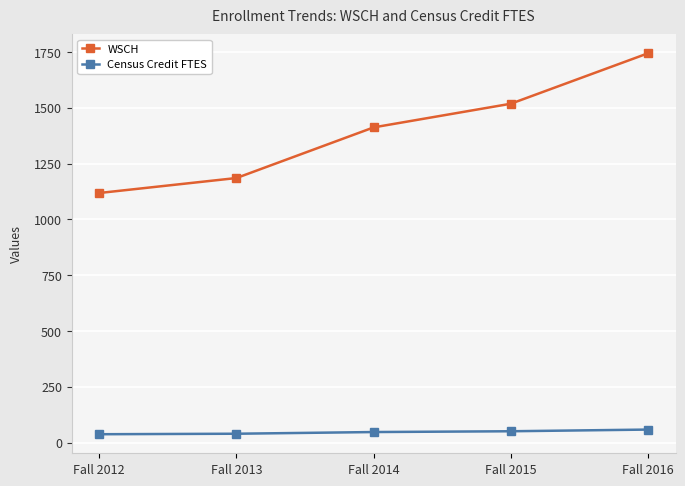

Rank the categories by WSCH value from lowest to highest.

Fall 2012, Fall 2013, Fall 2014, Fall 2015, Fall 2016